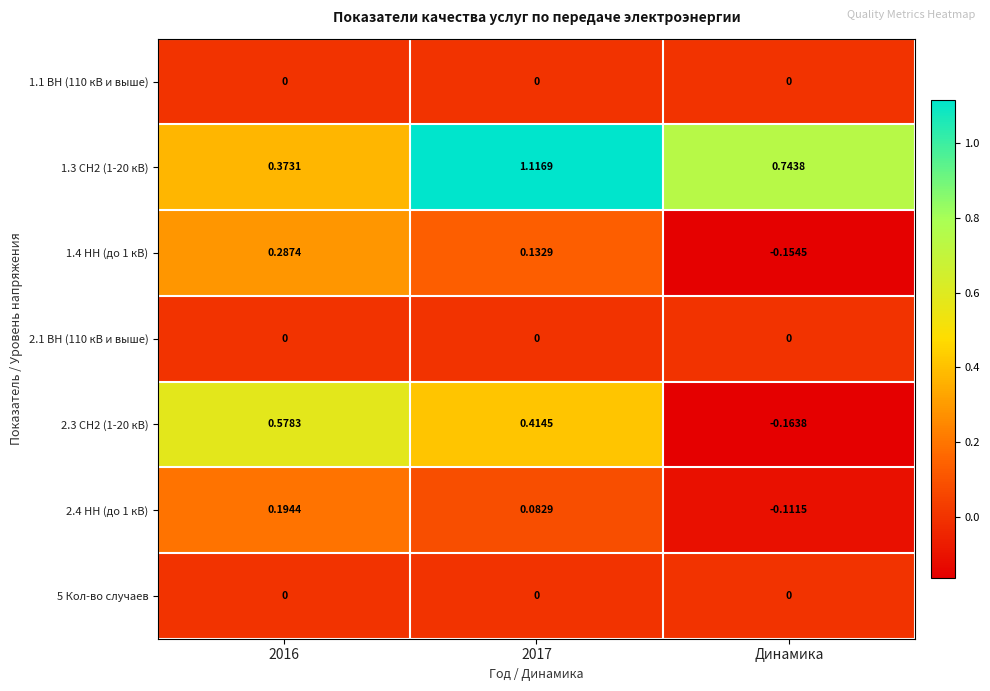

Which label corresponds to the smallest value in the chart?

Динамика